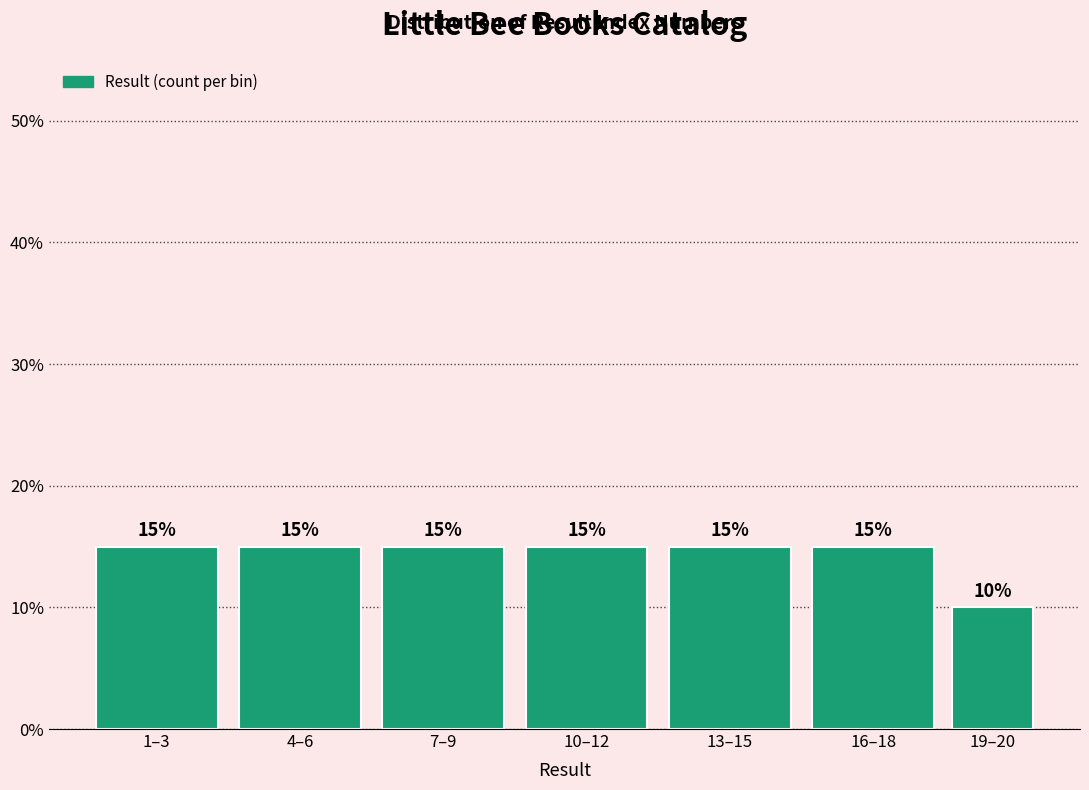

Reading right to left, what are all the values shown in this chart?

19–20=10	16–18=15	13–15=15	10–12=15	7–9=15	4–6=15	1–3=15